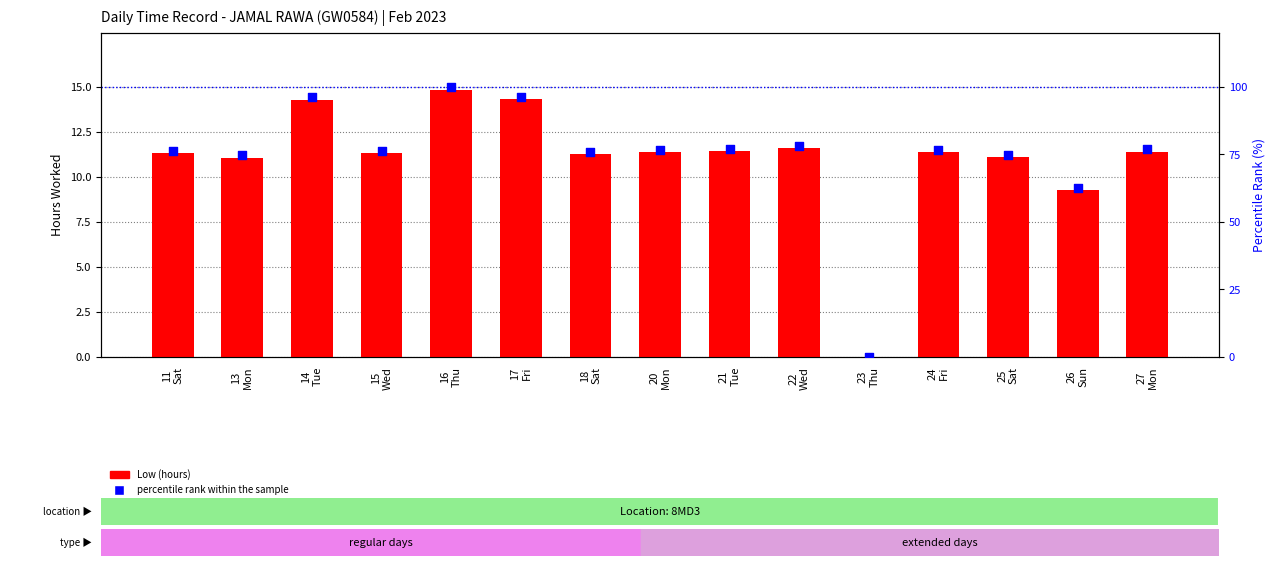

Which series has the largest total across all categories?

percentile rank within the sample